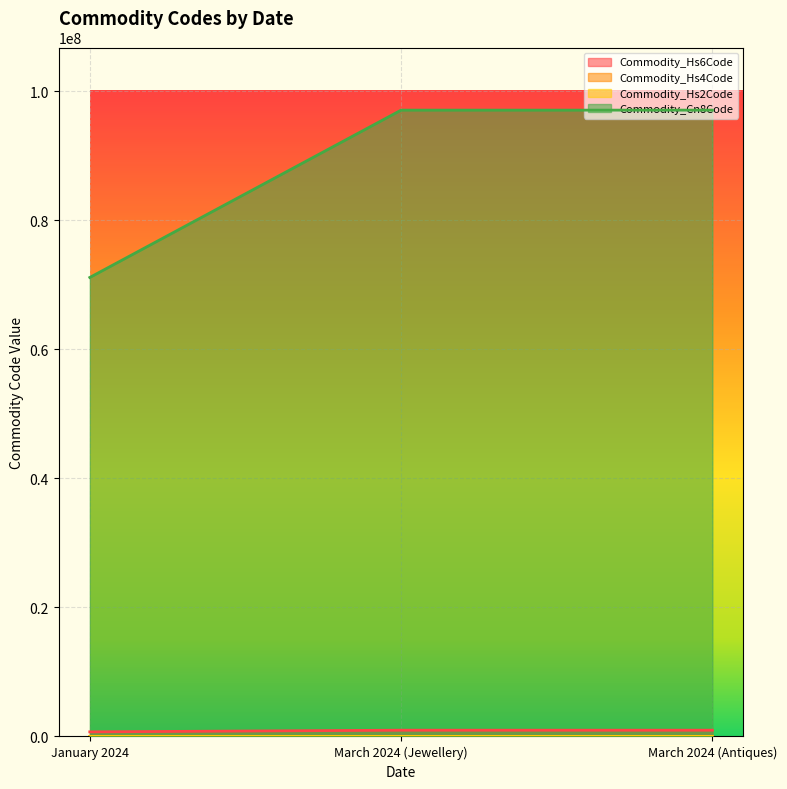

Reading right to left, list all the values displayed in this chart.

Commodity_Hs6Code: 9706	9706	7113
Commodity_Hs4Code: 970610	970610	711311
Commodity_Hs2Code: 97	97	71
Commodity_Cn8Code: 97061000	97061000	71131100